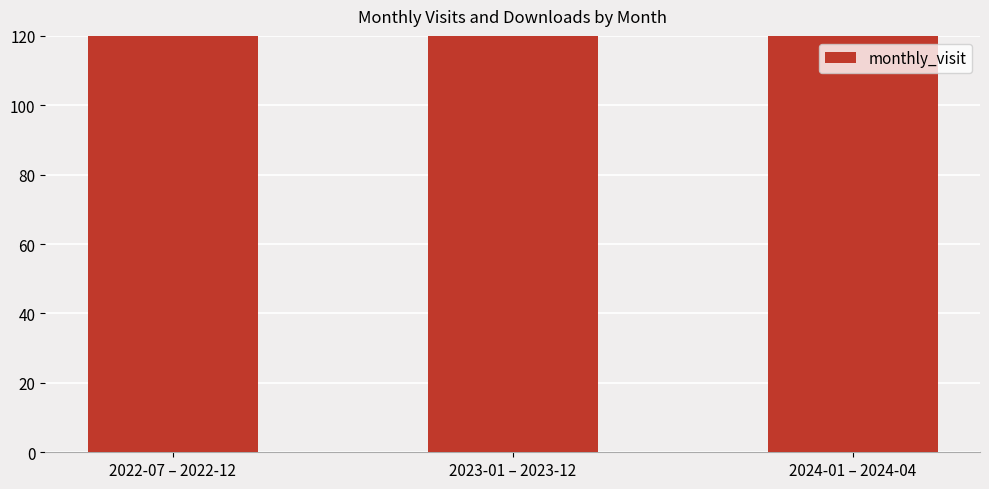

Which has a higher value, 2022-07 – 2022-12 or 2024-01 – 2024-04?

2022-07 – 2022-12